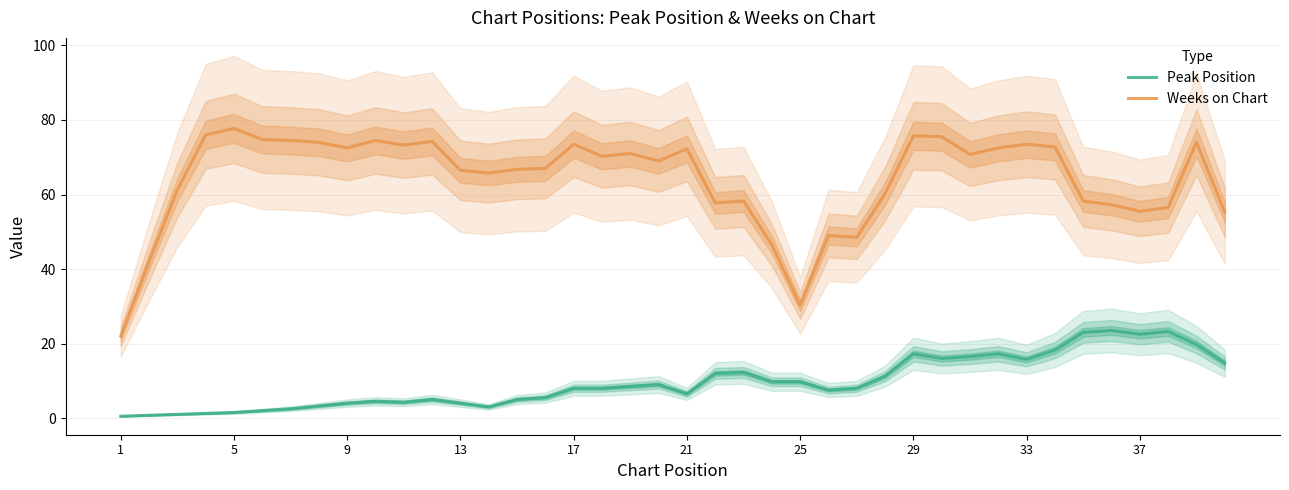

How many distinct data groups are displayed?

2